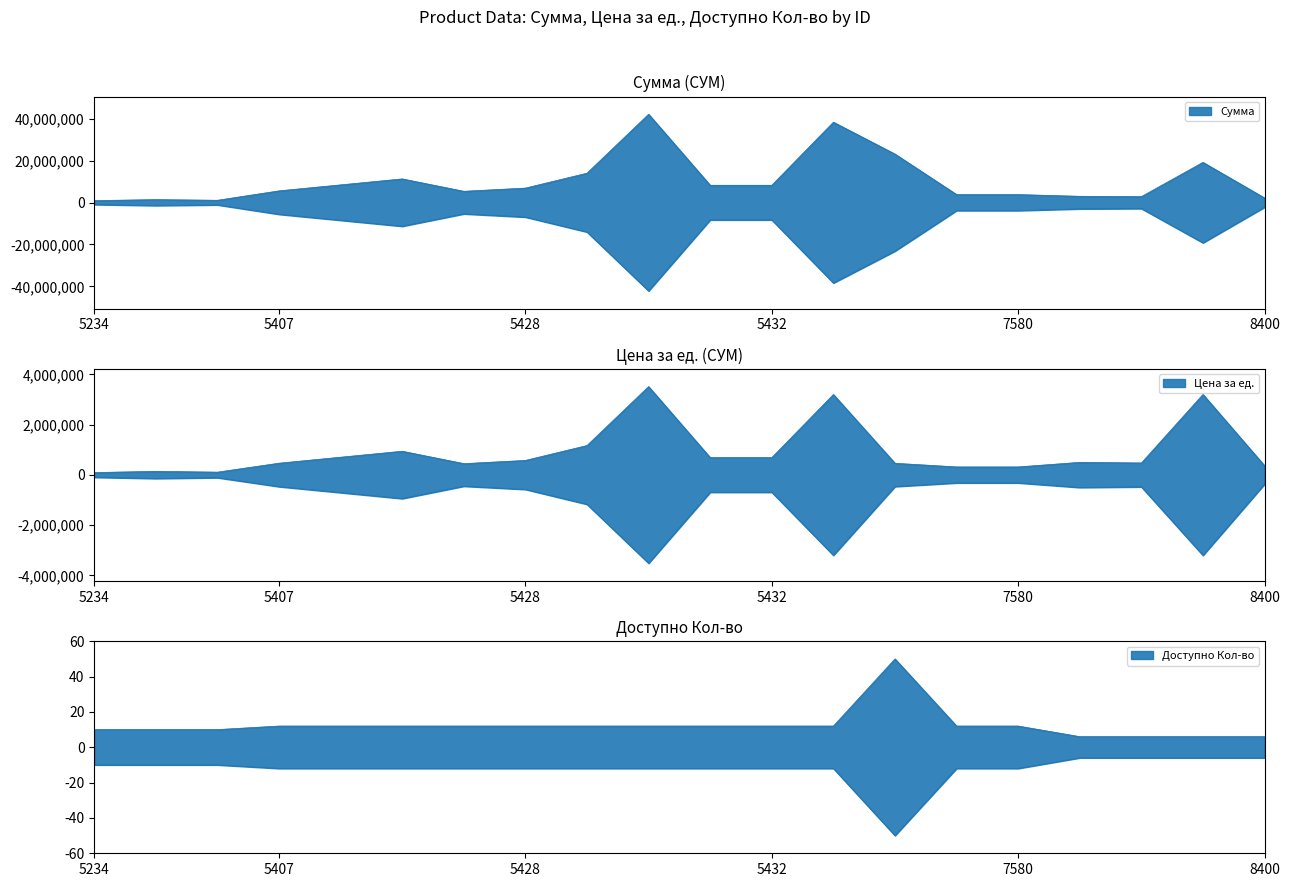

Is the value of Доступно Кол-во at 5235 greater than the value of Сумма at 8398?

No